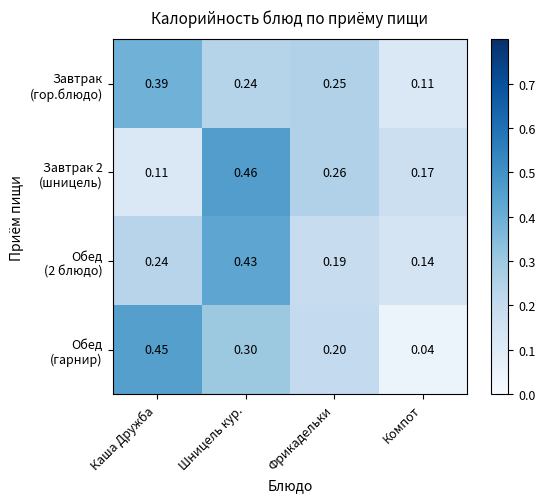

Which label corresponds to the smallest value in the chart?

Компот